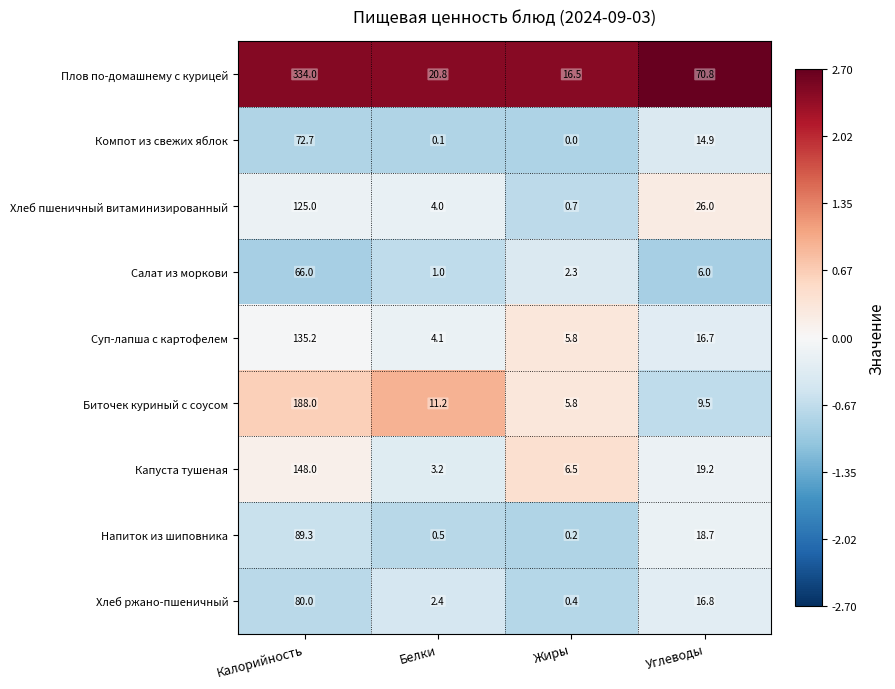

Where is Салат из моркови nearest to the value 33?

Углеводы